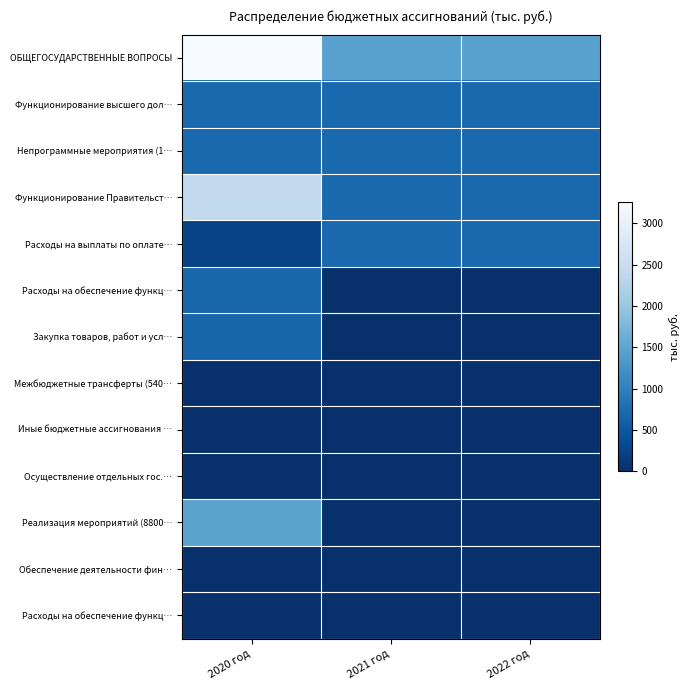

What is the spread (max minus min) of values at 2021 год?

1456.7